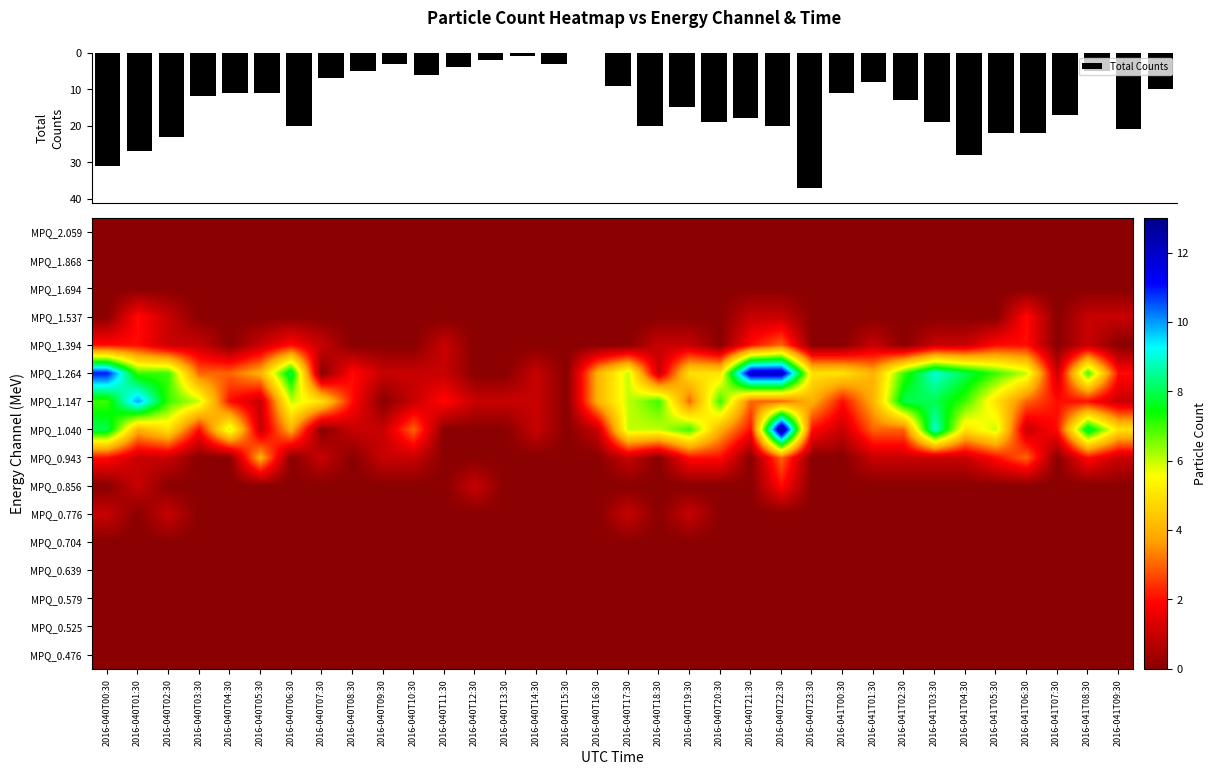

What is the sum of all Total Counts values?

480